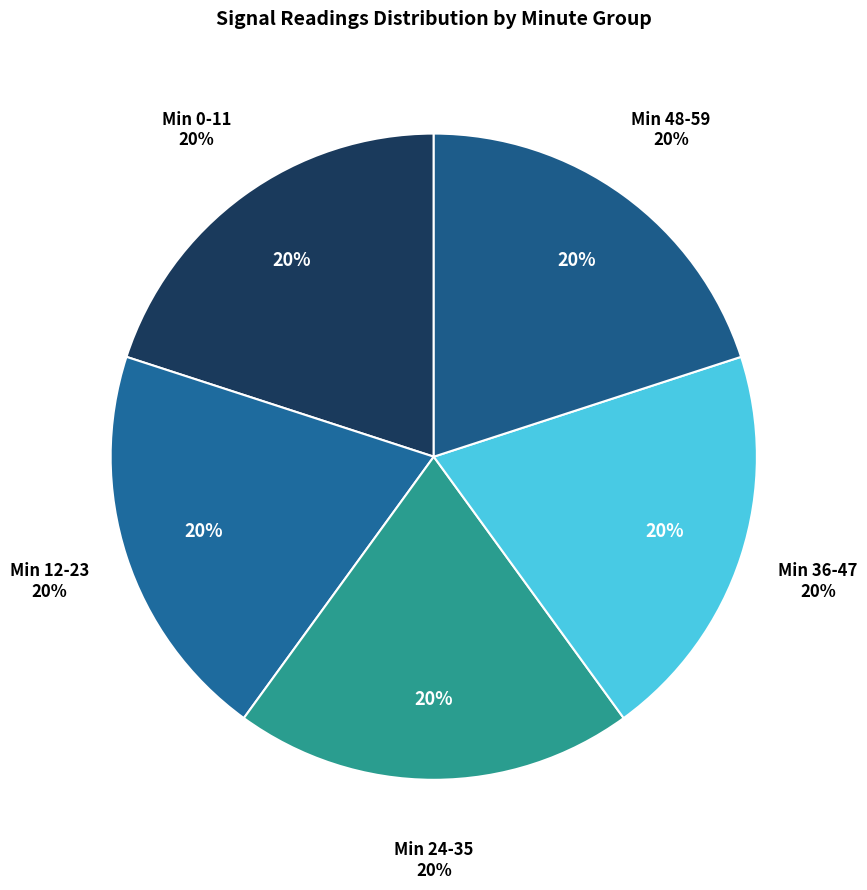

How many slices are in this pie chart?

5